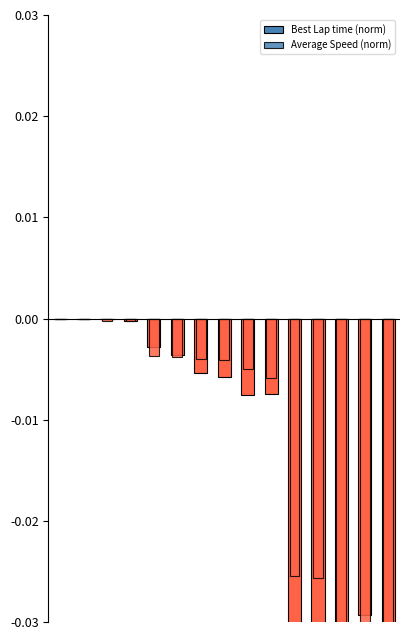

What are all the series names shown in the legend?

Best Lap time, Average Speed